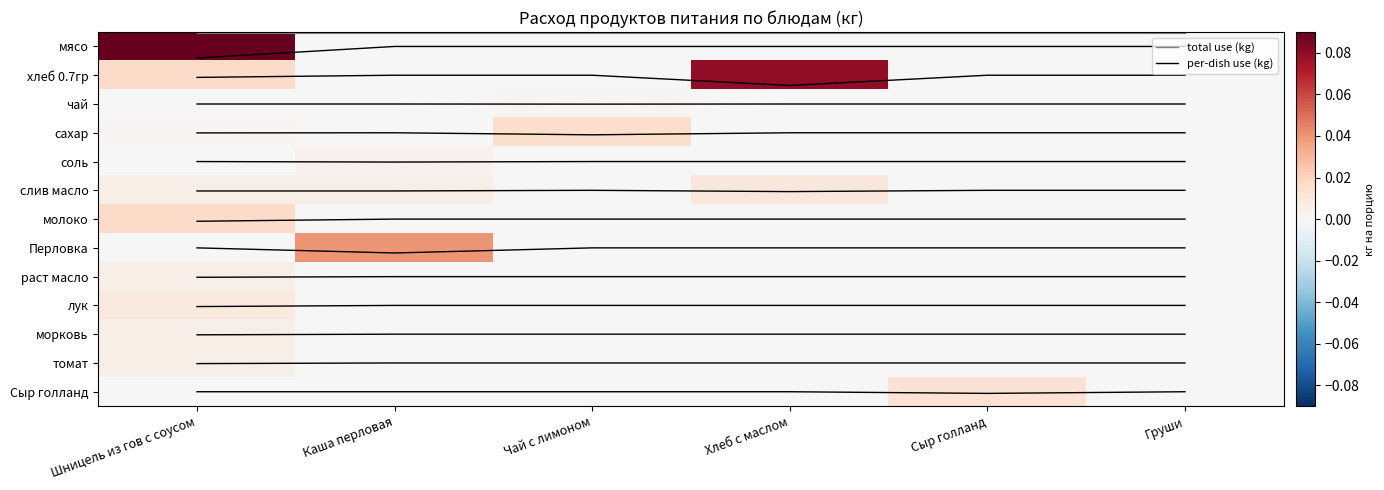

Which series has the largest total across all categories?

мясо